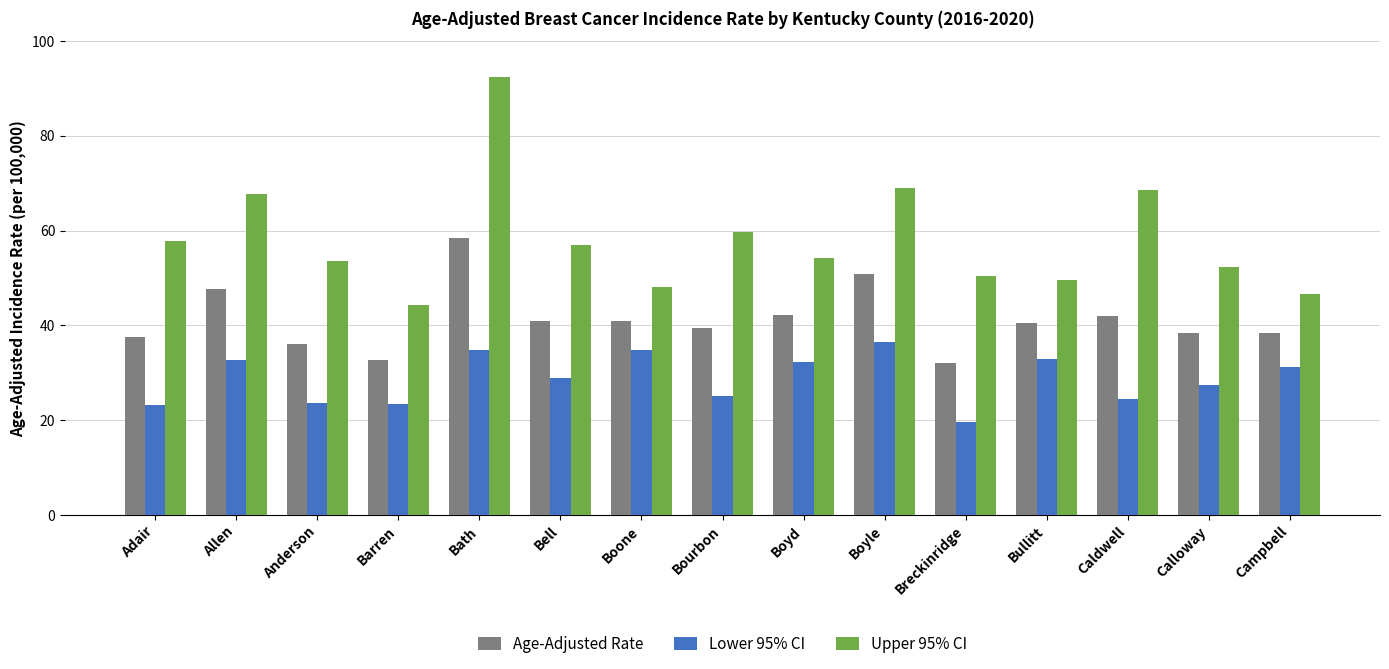

At how many categories does at least one series exceed 26?

15